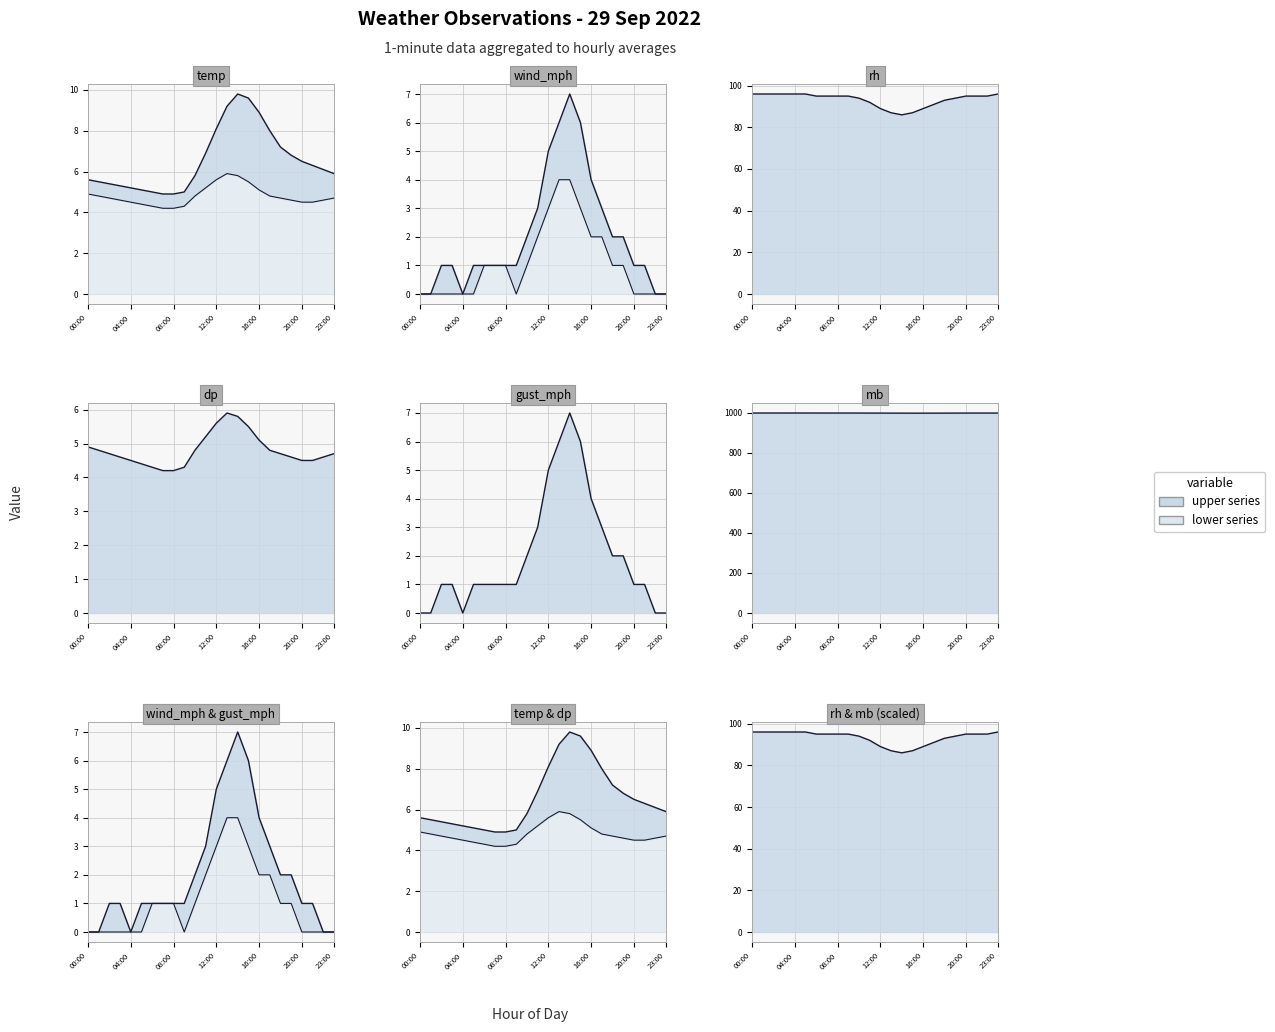

What is the label of the 3rd point from the right?

21:00